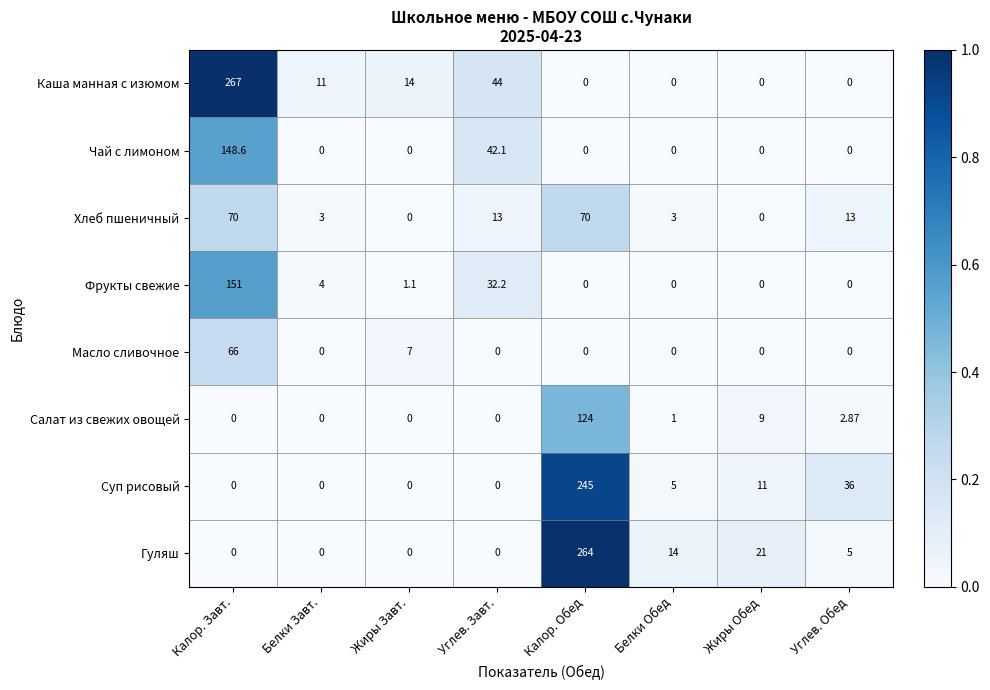

Is the value of Фрукты свежие at Калор. Обед greater than the value of Чай с лимоном at Калор. Завт.?

No